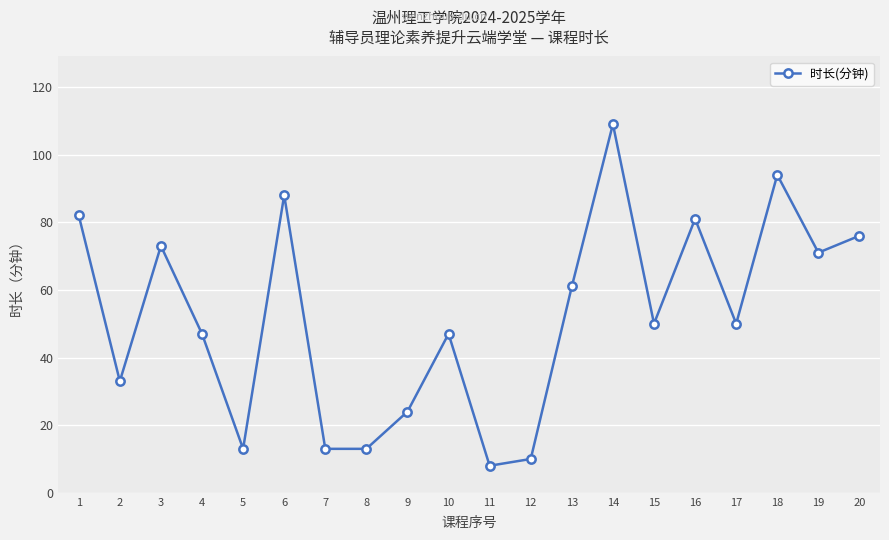

How many lines are shown in the chart?

1